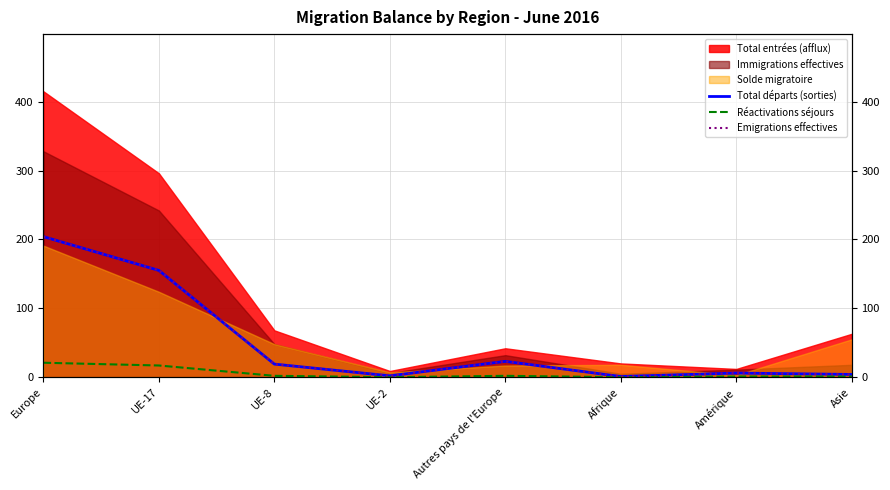

In Réactivations séjours, how many points are lower than both neighbors (excluding endpoints)?

2